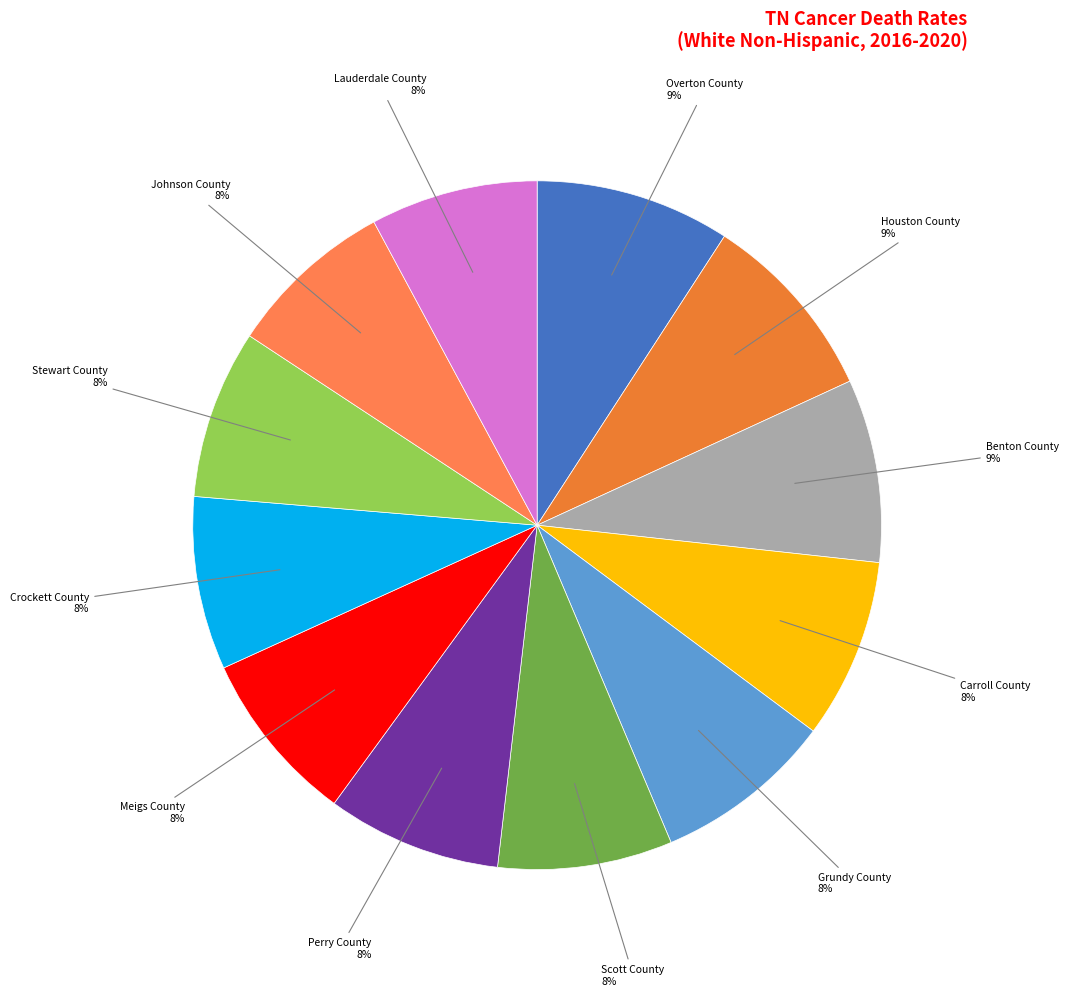

The Overton County slice represents 17% of the pie. True or false?

False